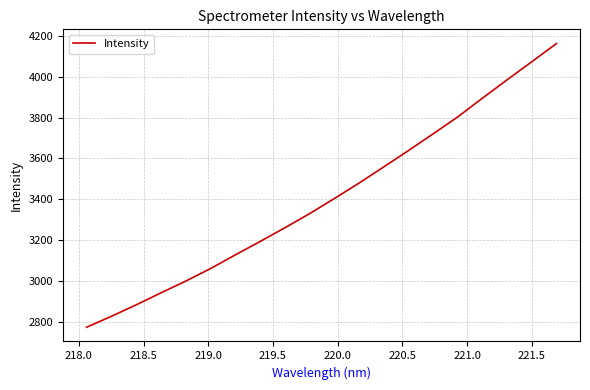

What is the difference between the maximum and second lowest values?

1336.3